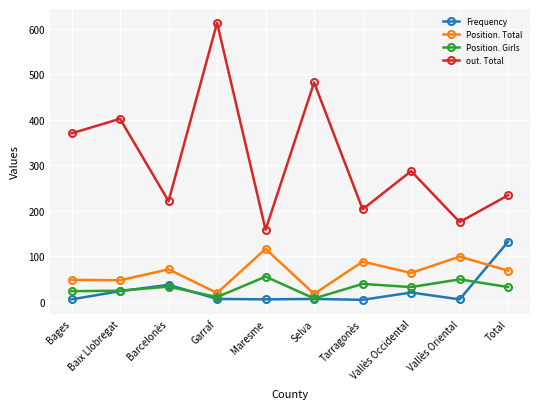

What value does the Frequency series have at Vallès Oriental?

5